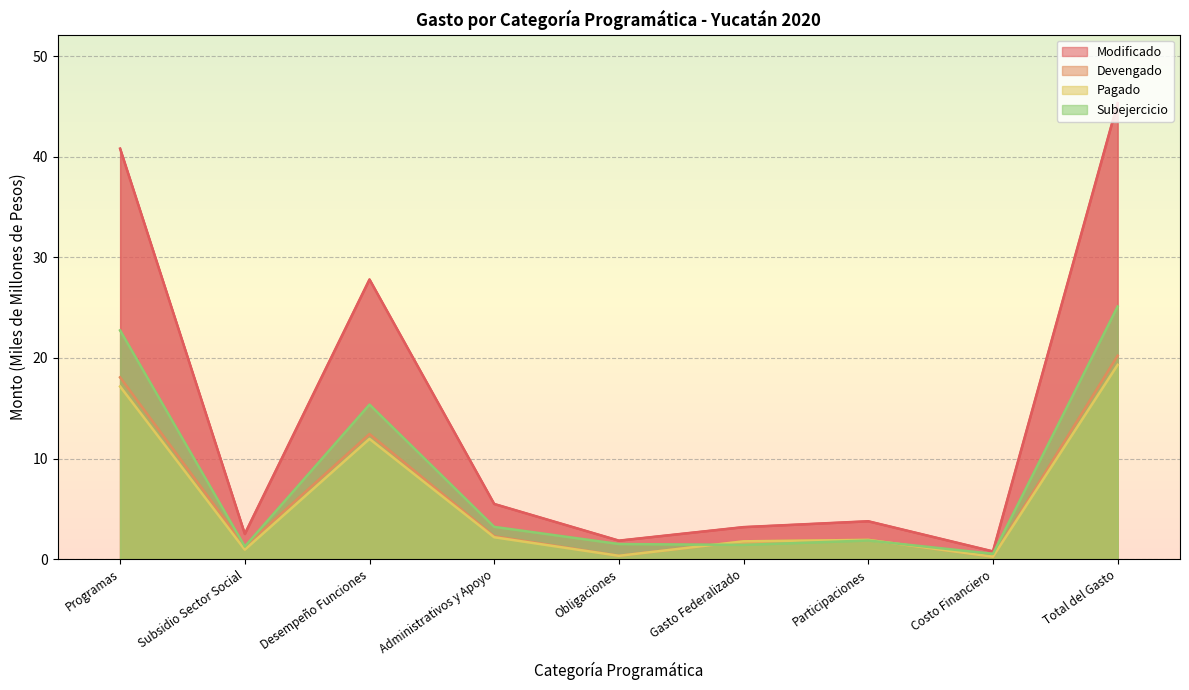

Which series has the largest total across all categories?

Modificado